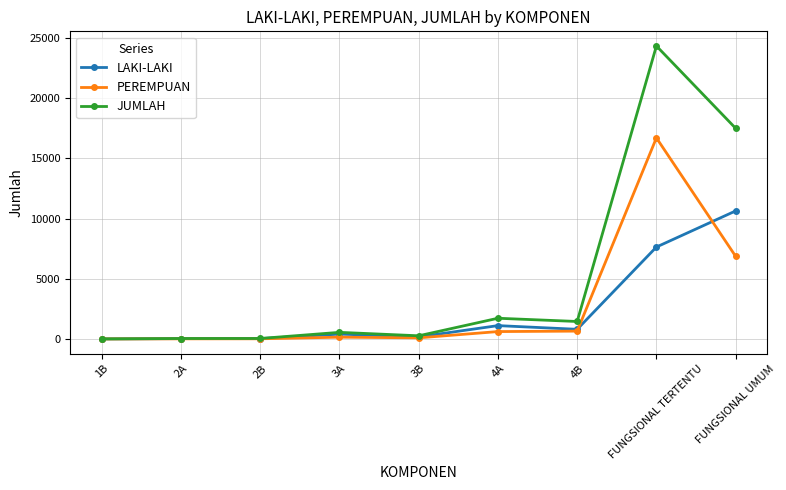

What is the sum of the PEREMPUAN values at 3A and 1B?

146